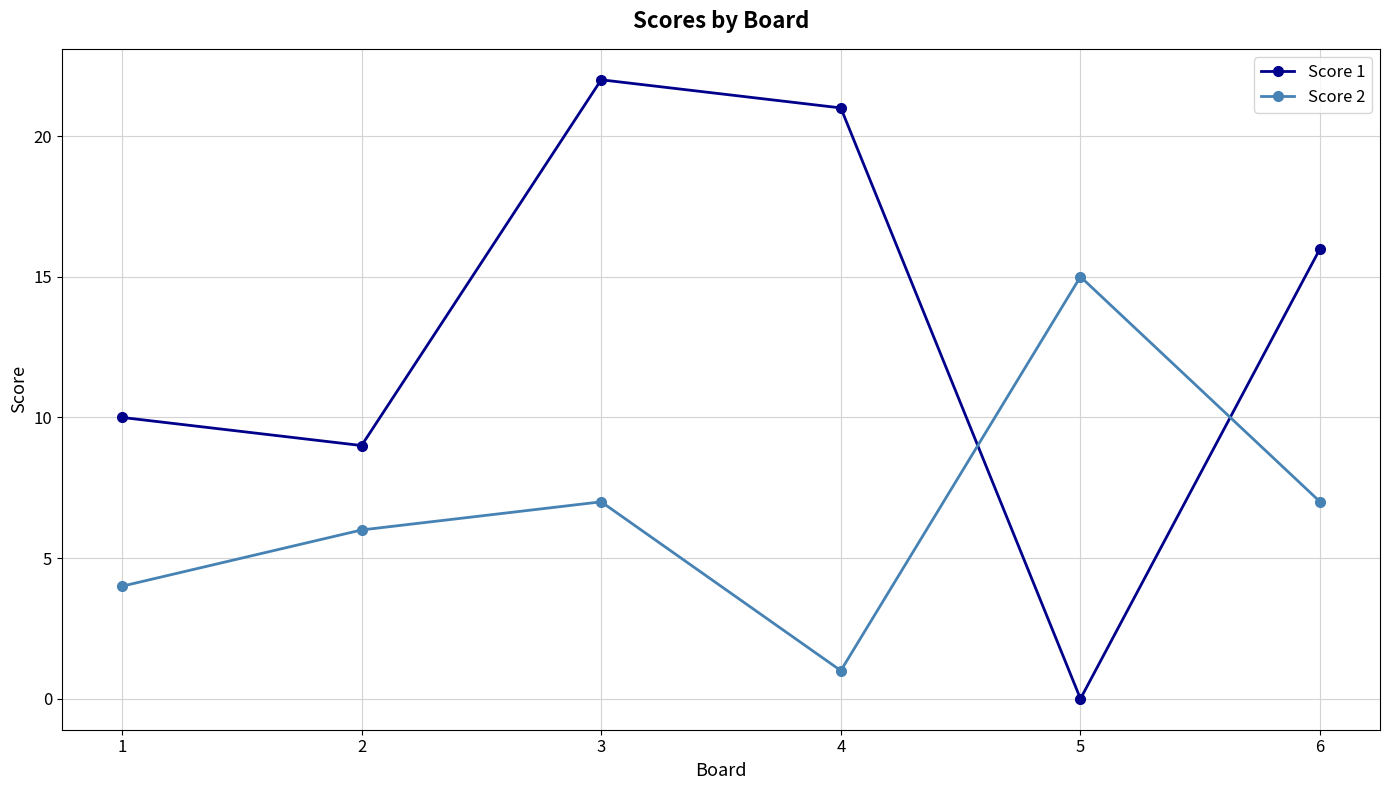

Reading left to right, what are all the values shown in this chart?

Score 1: 1=10	2=9	3=22	4=21	5=0	6=16
Score 2: 1=4	2=6	3=7	4=1	5=15	6=7